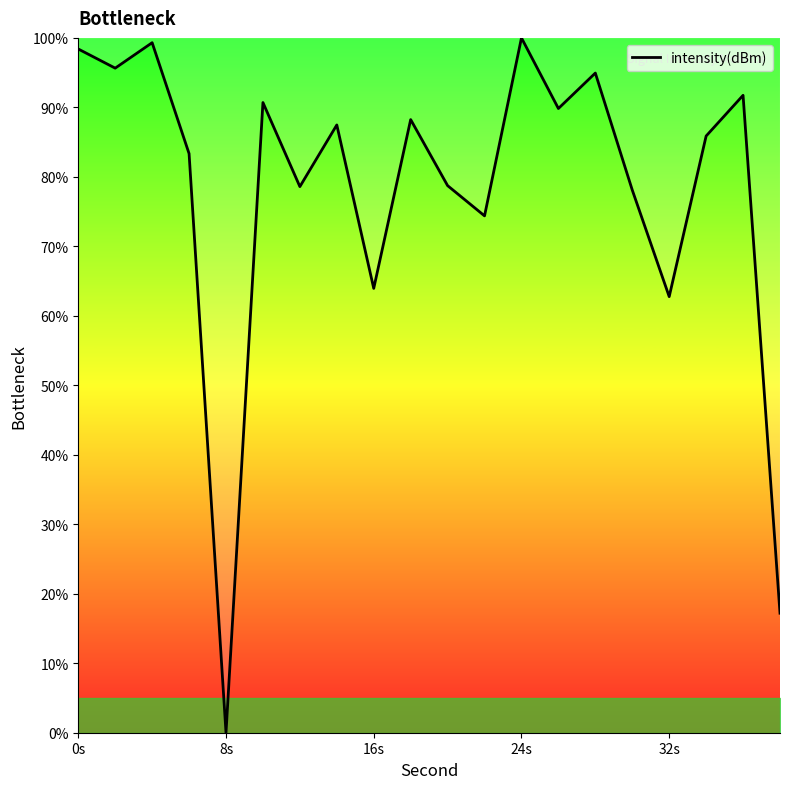

What is the greatest value displayed?

100.0